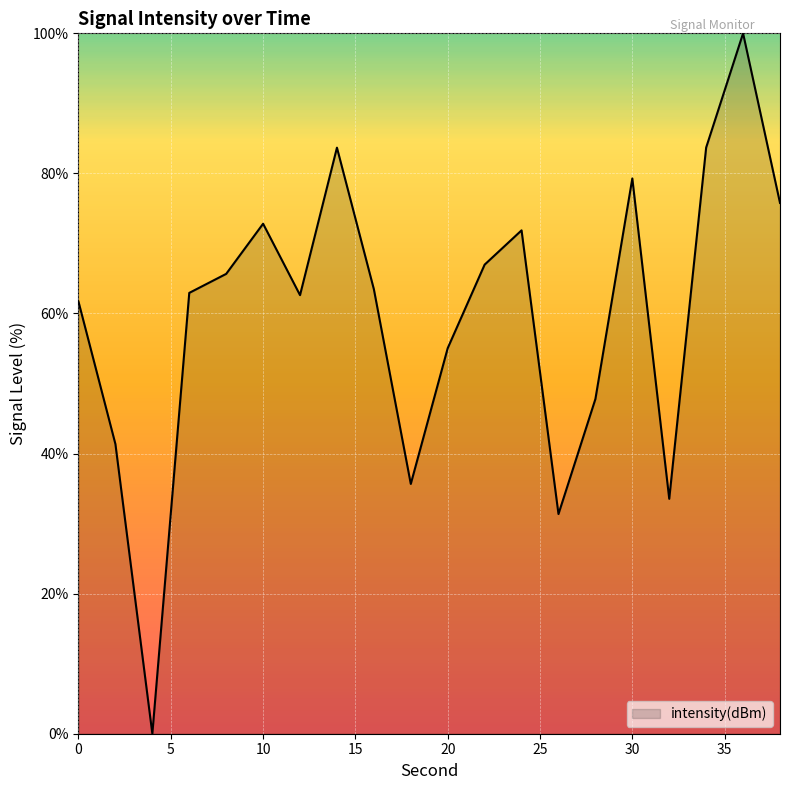

What is the maximum value shown in the chart?

100.0